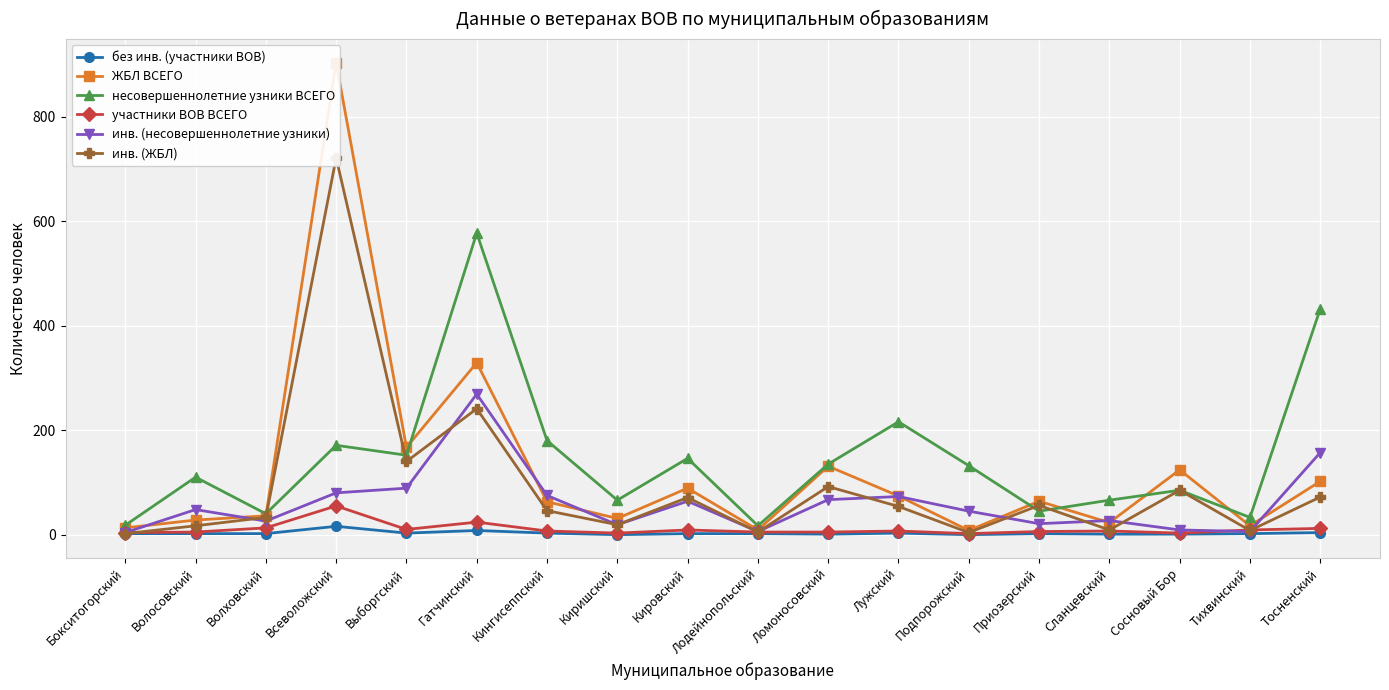

Rank the series at Кингисеппский from highest to lowest value.

несовершеннолетние узники ВСЕГО, инв. (несовершеннолетние узники), ЖБЛ ВСЕГО, инв. (ЖБЛ), участники ВОВ ВСЕГО, без инв. (участники ВОВ)